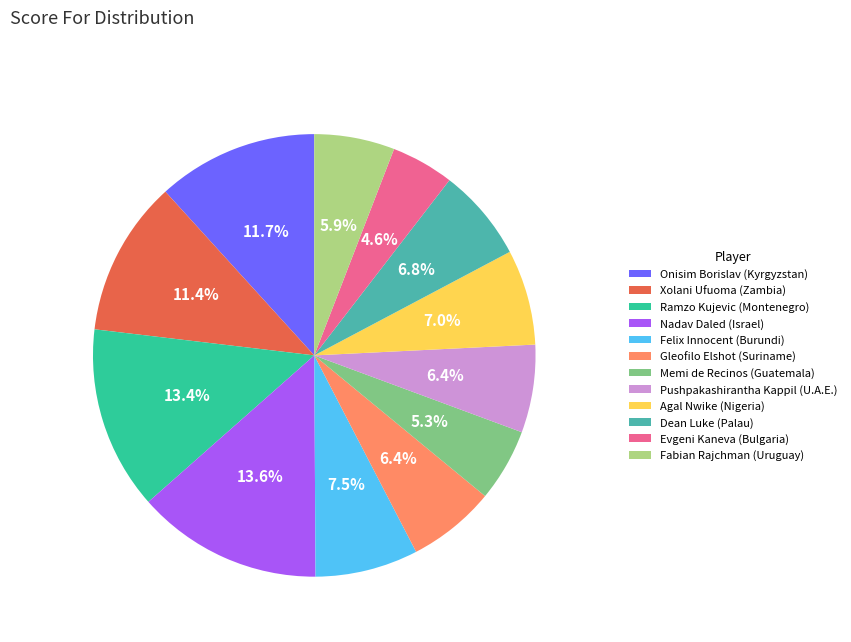

What portion of the pie excludes Gleofilo Elshot (Suriname)?

93.6%